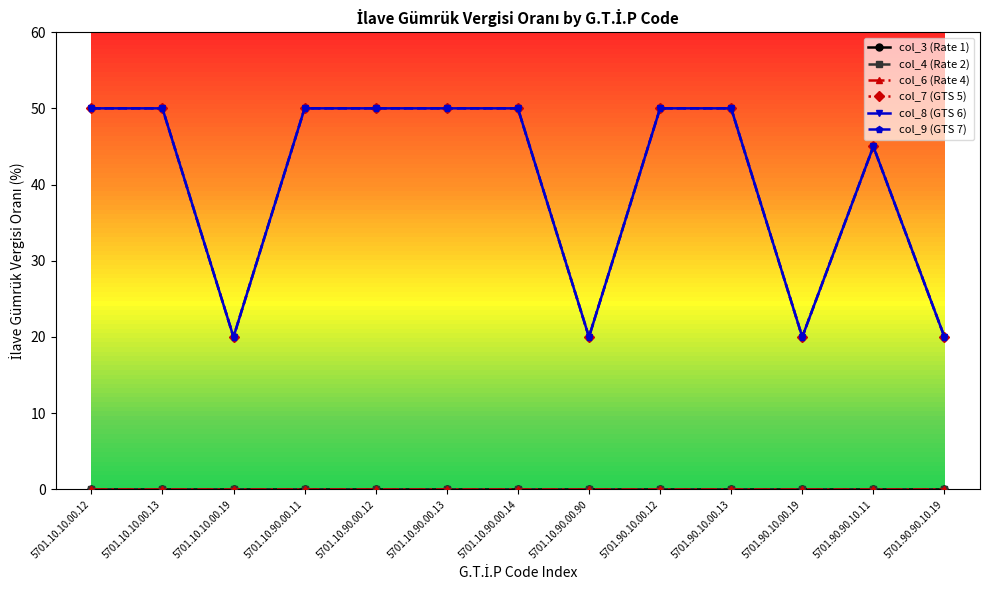

Rank the series at 5701.10.90.00.13 from highest to lowest value.

col_7 (GTS 5), col_8 (GTS 6), col_9 (GTS 7), col_3 (Rate 1), col_4 (Rate 2), col_6 (Rate 4)